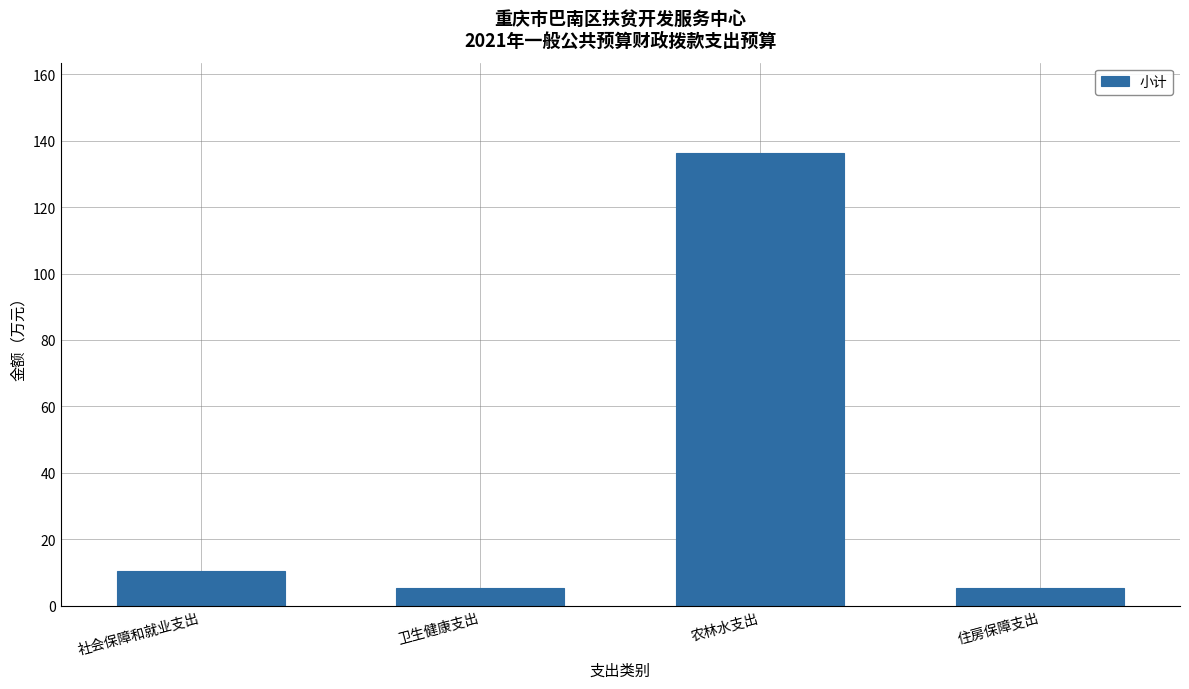

The chart shows a value of 5.2 at 住房保障支出. True or false?

True